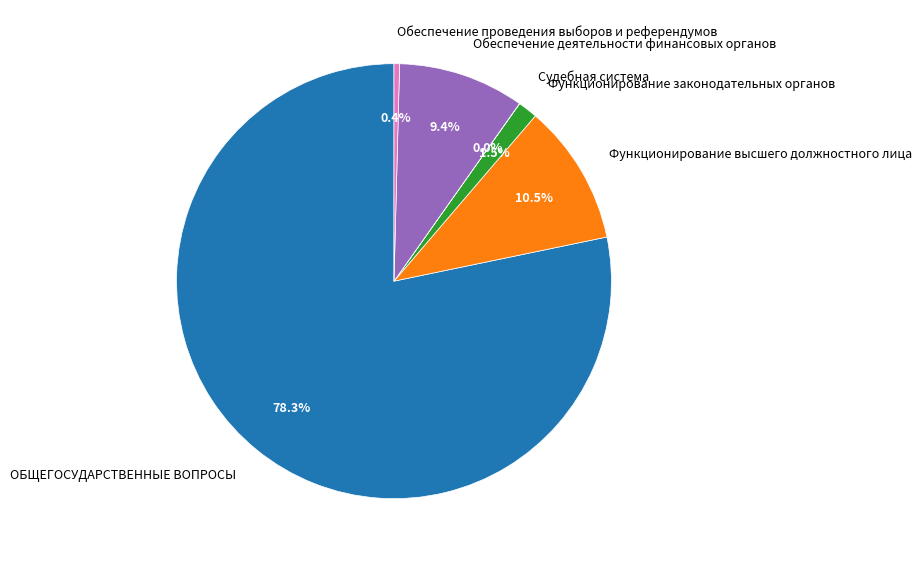

Does Функционирование законодательных органов account for over 50% of the chart?

No